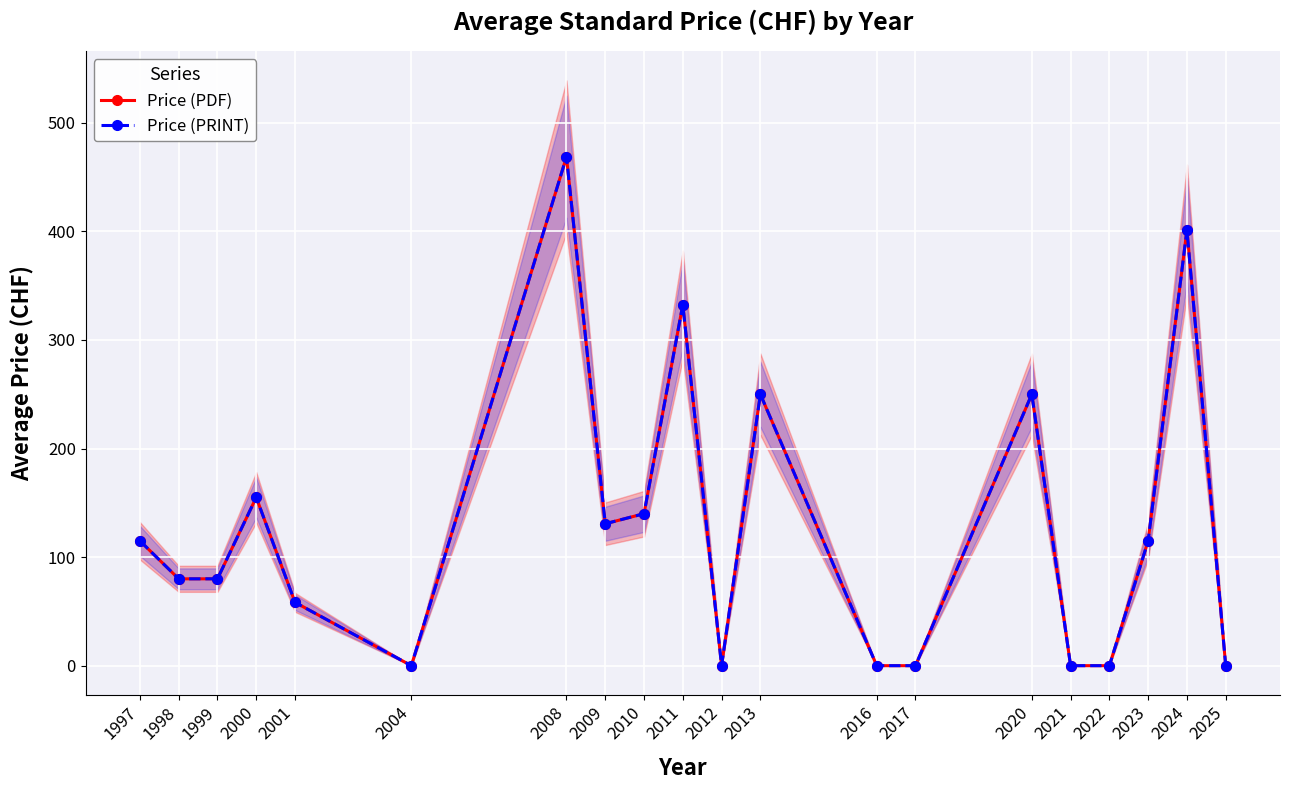

At how many categories does at least one series exceed 304?

3